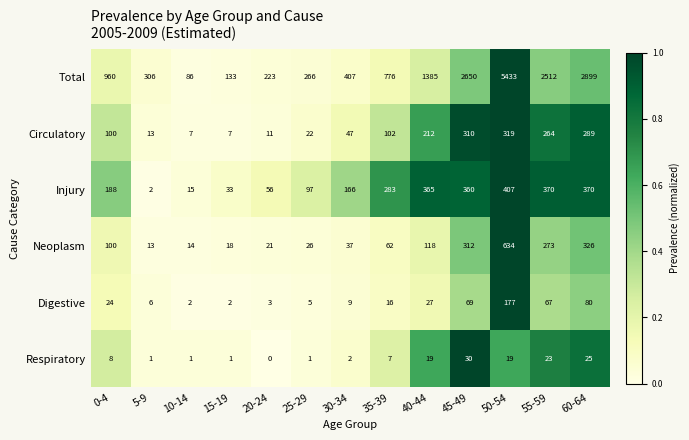

At how many categories does at least one series exceed 0?

13